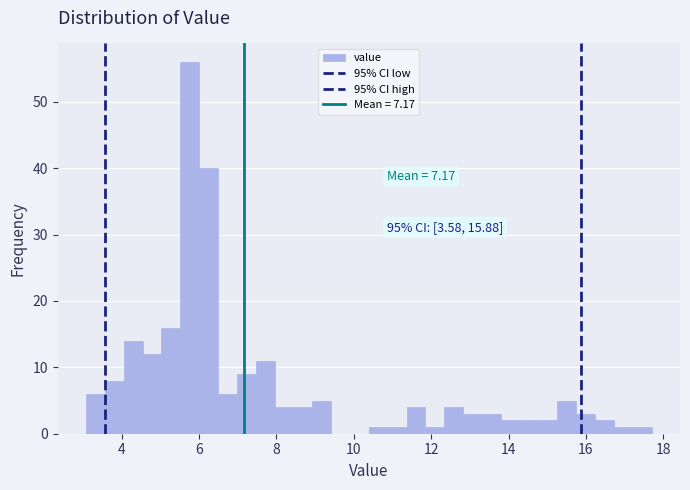

Read against the x-axis, roughly where is the centre of the tallest bar?

5.8